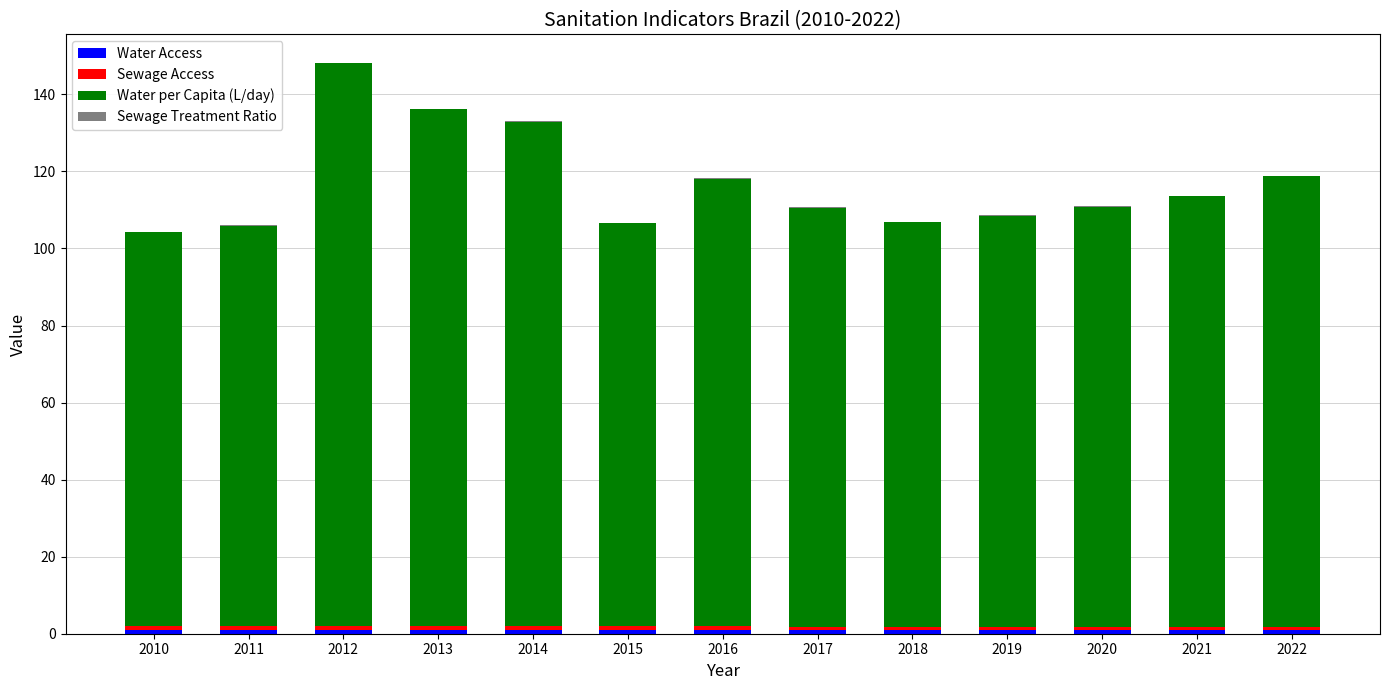

Which has a higher value, 2019 or 2017?

2019